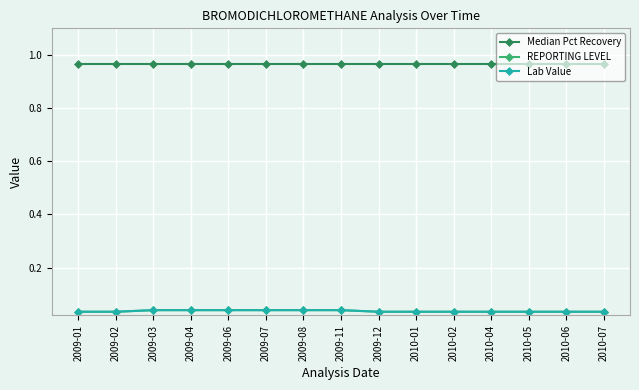

Reading right to left, extract all data points from this chart.

Median Pct Recovery: 1.0	1.0	1.0	1.0	1.0	1.0	1.0	1.0	1.0	1.0	1.0	1.0	1.0	1.0	1.0
REPORTING LEVEL: 0.0	0.0	0.0	0.0	0.0	0.0	0.0	0.0	0.0	0.0	0.0	0.0	0.0	0.0	0.0
Lab Value: 0.0	0.0	0.0	0.0	0.0	0.0	0.0	0.0	0.0	0.0	0.0	0.0	0.0	0.0	0.0